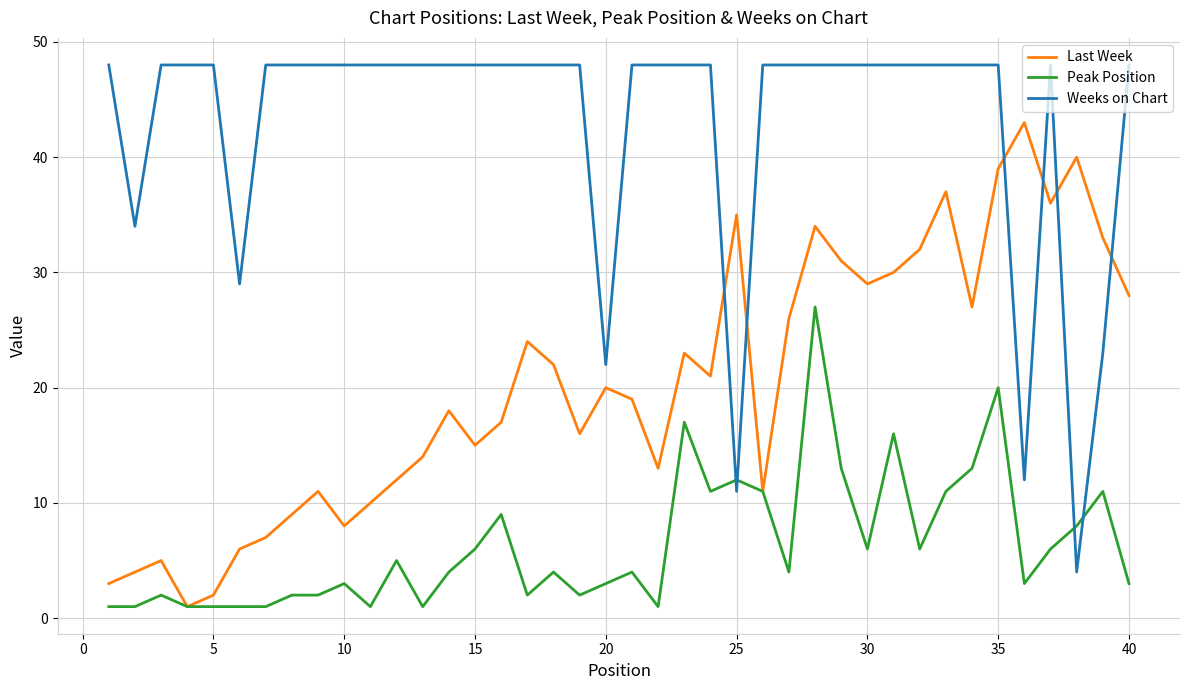

What is the difference between the maximum and second lowest values in the Peak Position series?

26